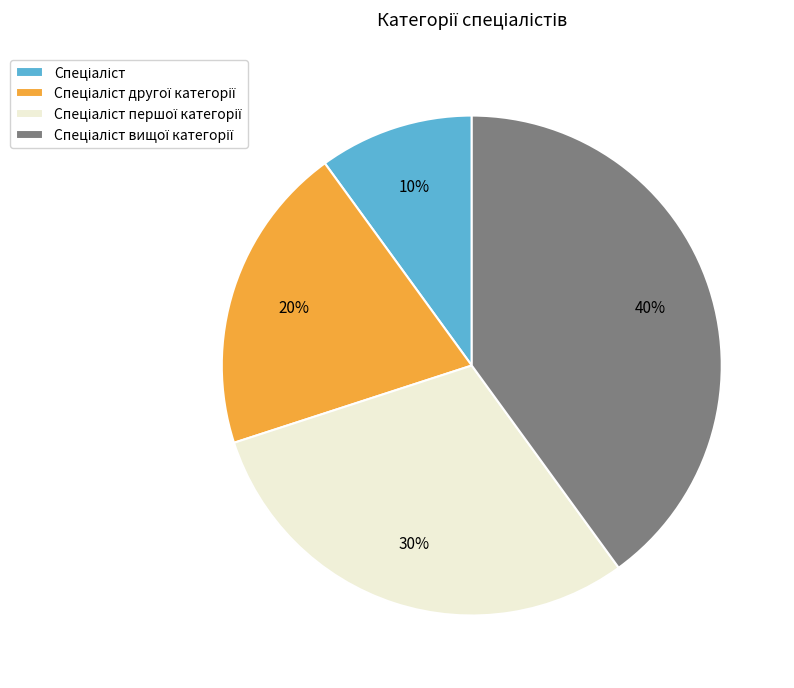

To the nearest percent, what is the average slice percentage?

25%